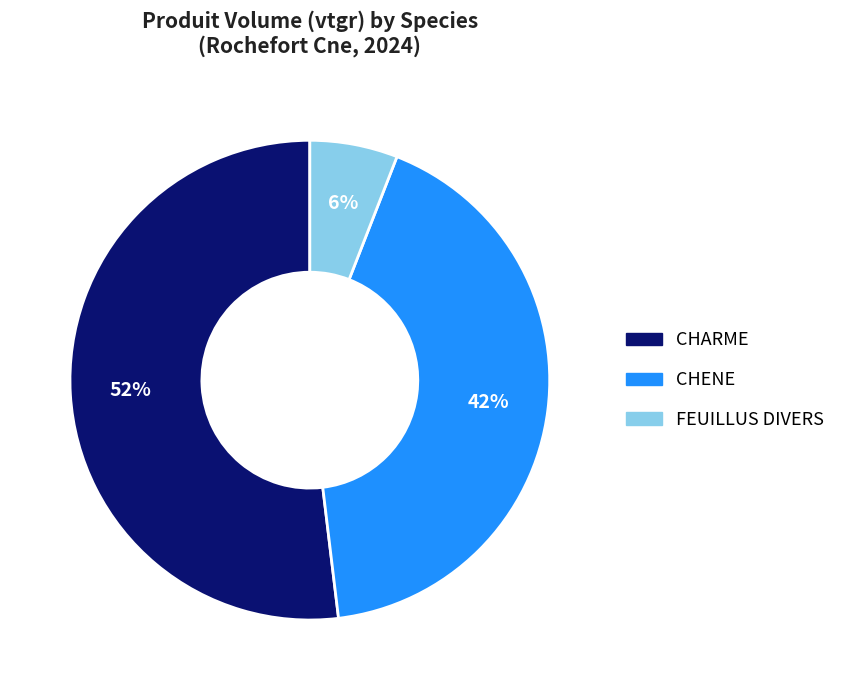

Is there a majority slice in this chart?

Yes